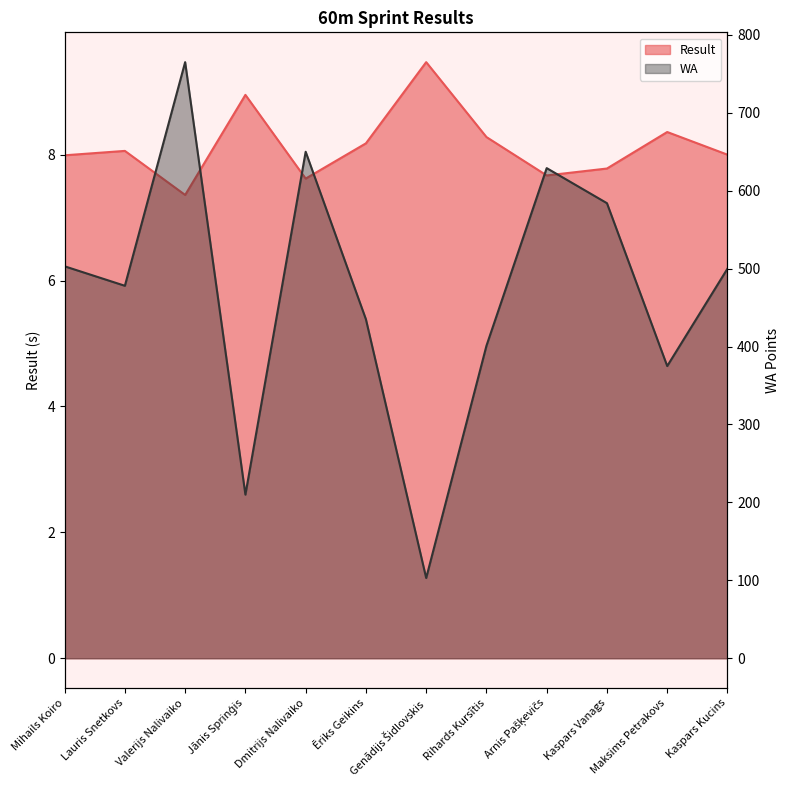

Which series has the largest range (max minus min)?

WA